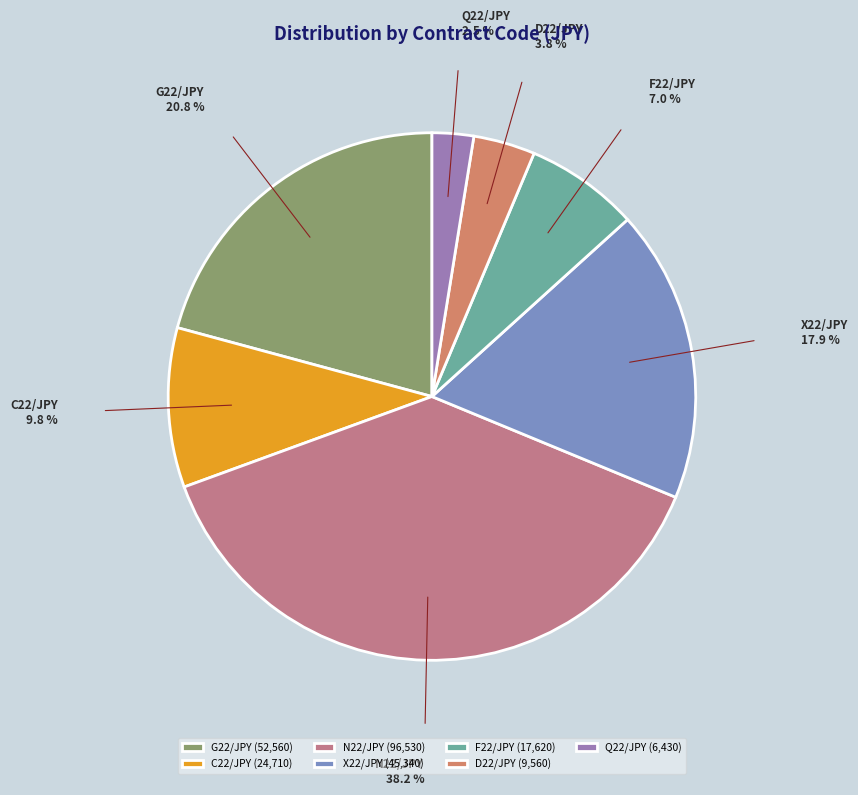

Is the sum of N22/JPY and G22/JPY greater than half?

Yes